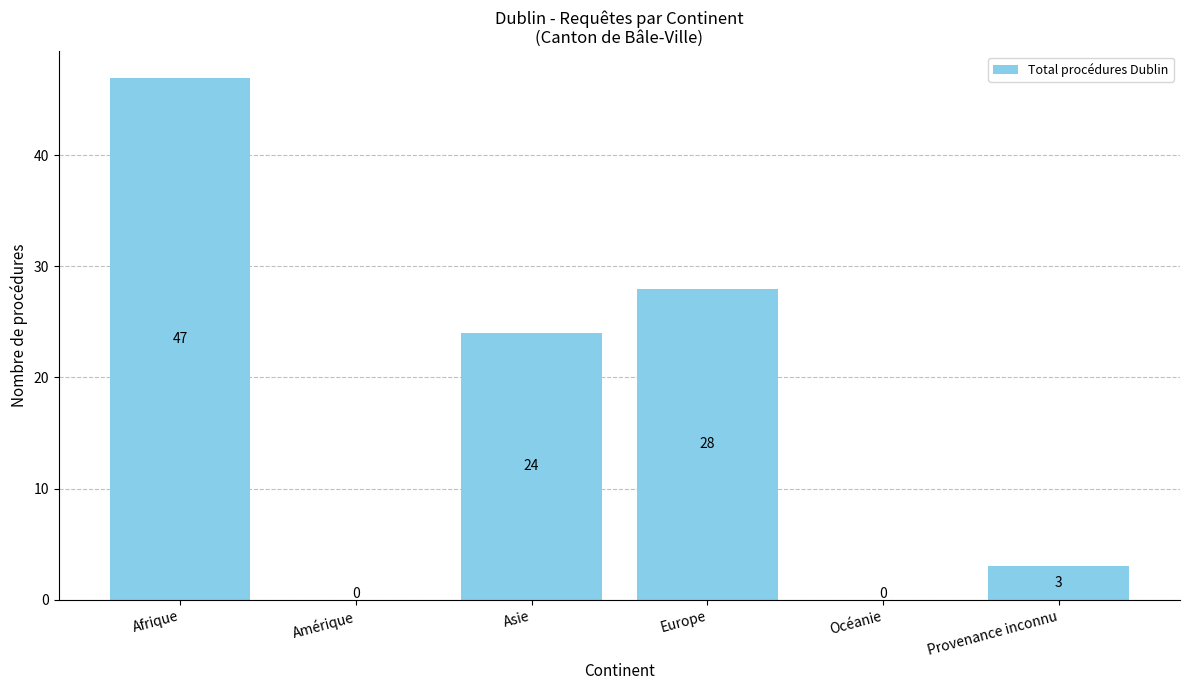

How many values are above zero?

4